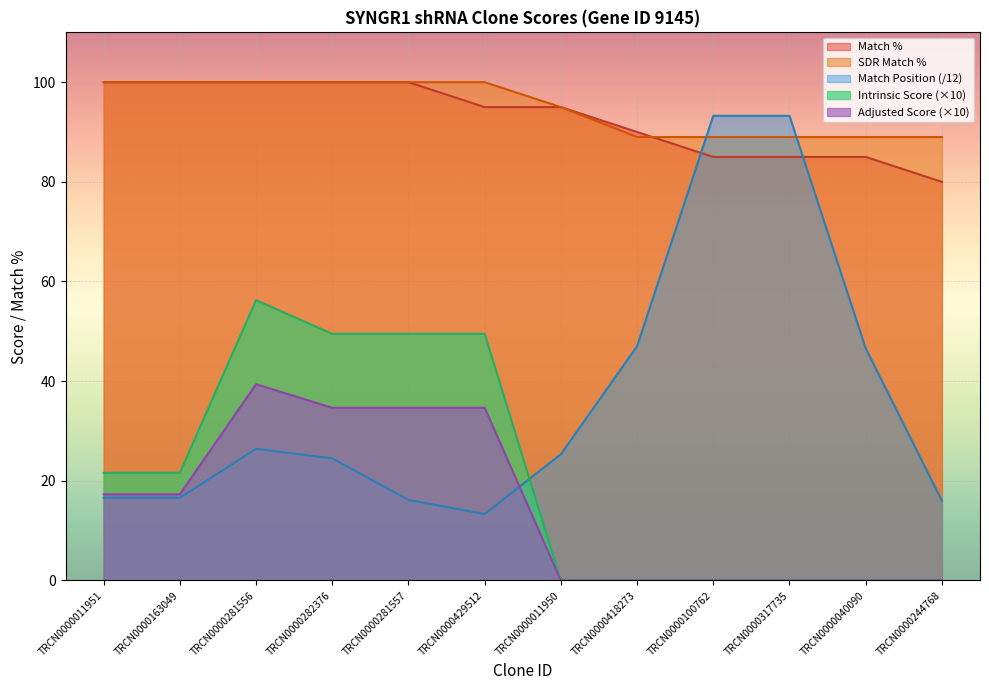

What is the minimum value for SDR Match %?

89.0